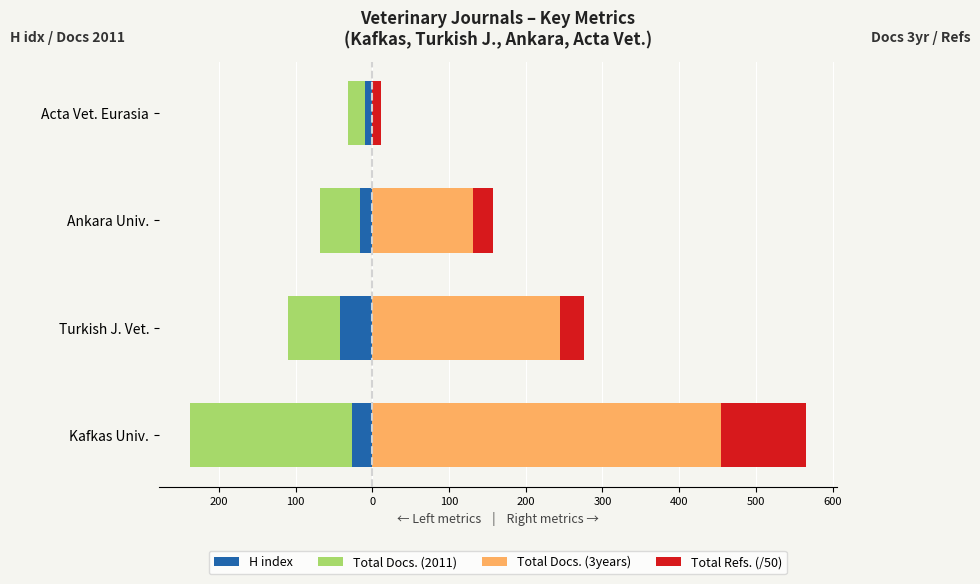

Between Kafkas Univ. and Ankara Univ., which is larger?

Ankara Univ.